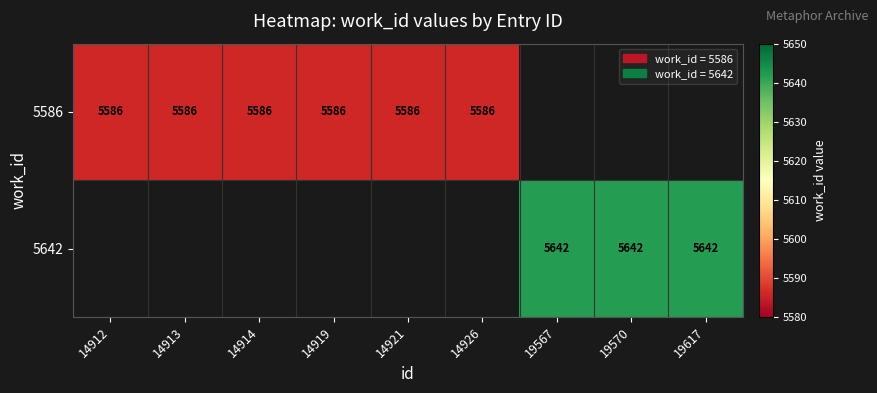

True or false: 5586 has a value of 2202 at 14912.

False